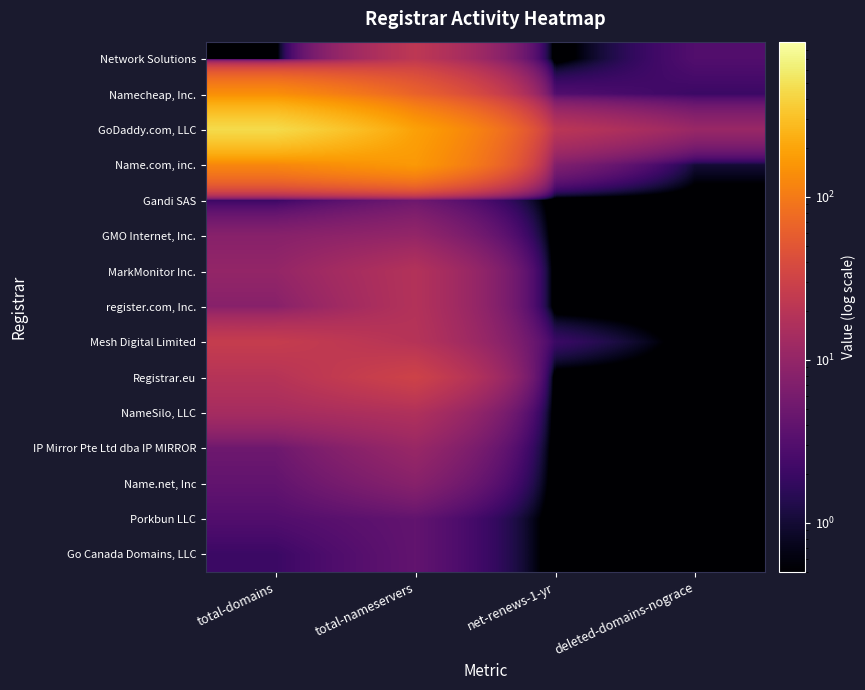

What is the minimum value shown in the chart?

0.1